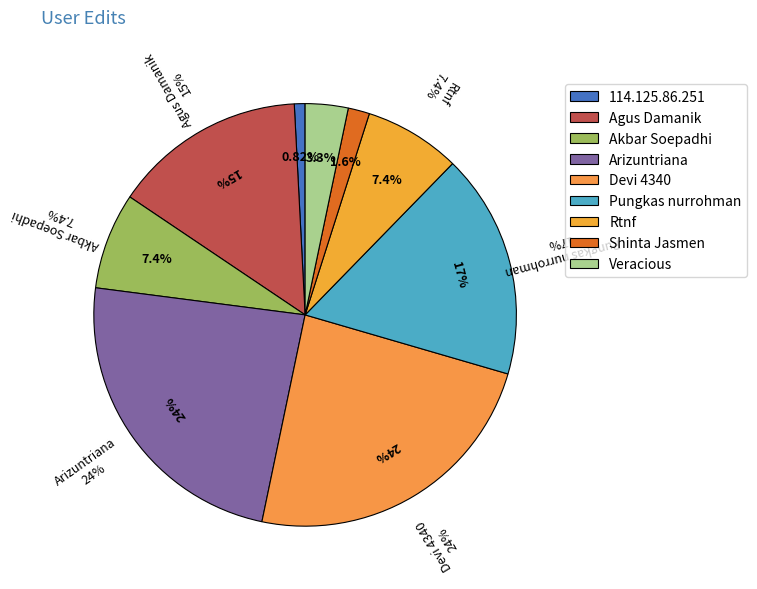

Is it true that 114.125.86.251 is 1% of the pie?

True